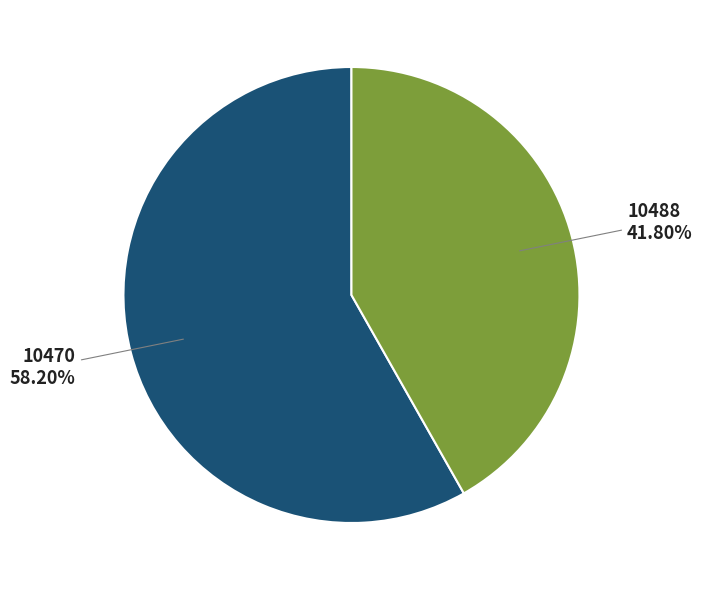

To the nearest percent, what portion does 10488 represent?

42%